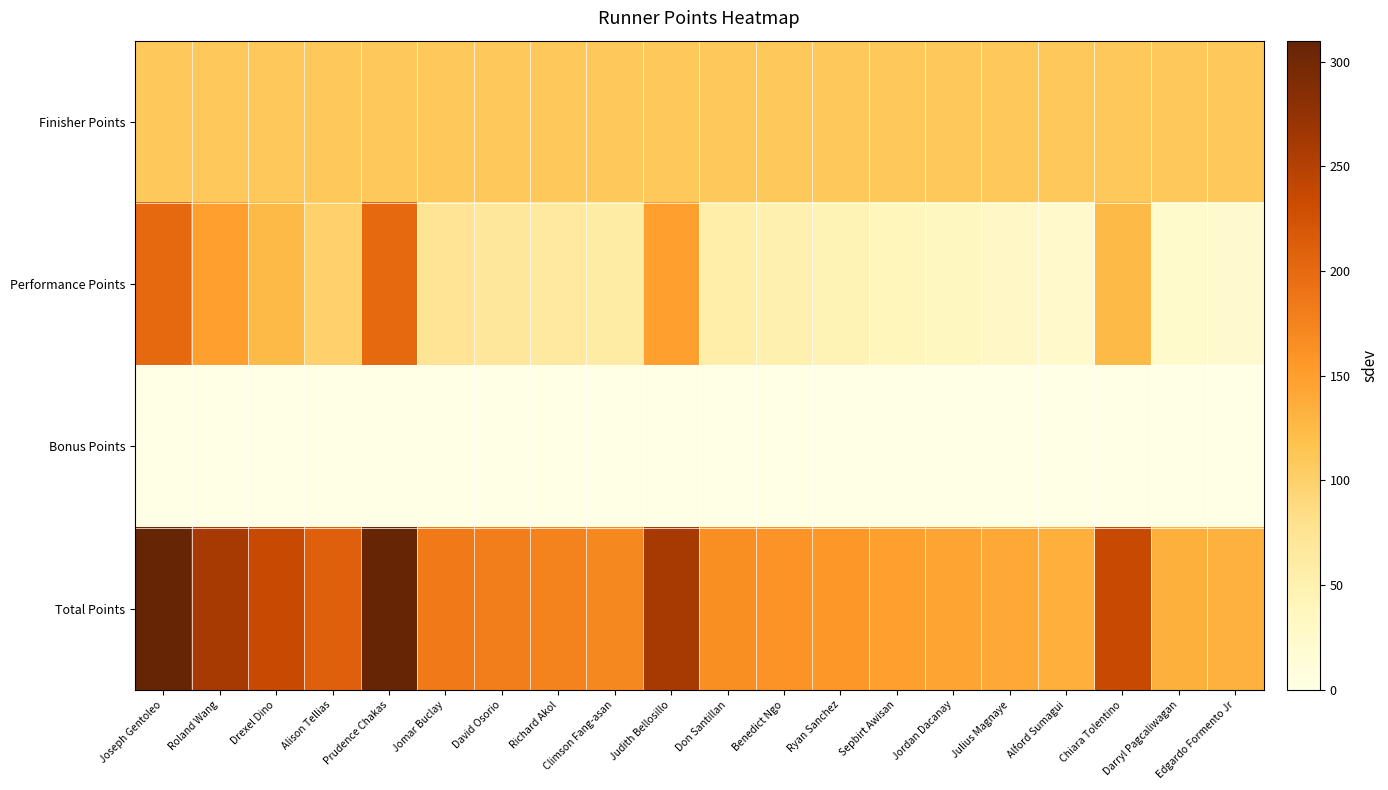

Which category has the highest value across all series?

Joseph Gentoleo